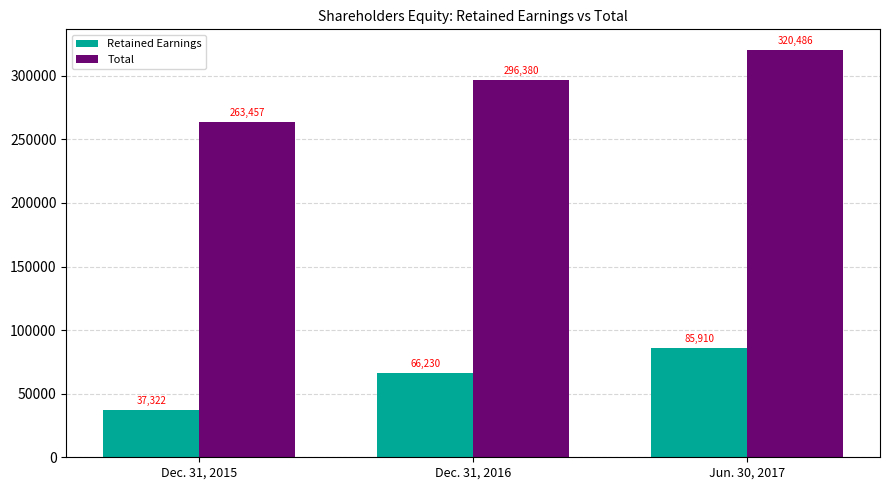

Between Dec. 31, 2015 and Dec. 31, 2016, which series saw the biggest shift?

Total